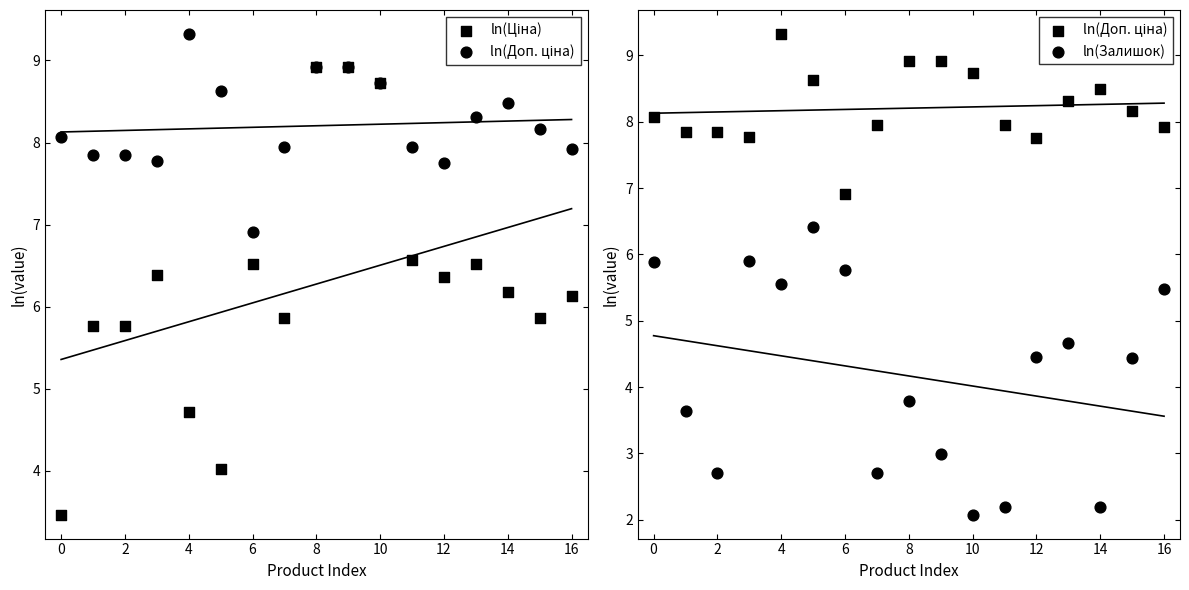

Which series has the largest total across all categories?

ln(Доп. ціна)